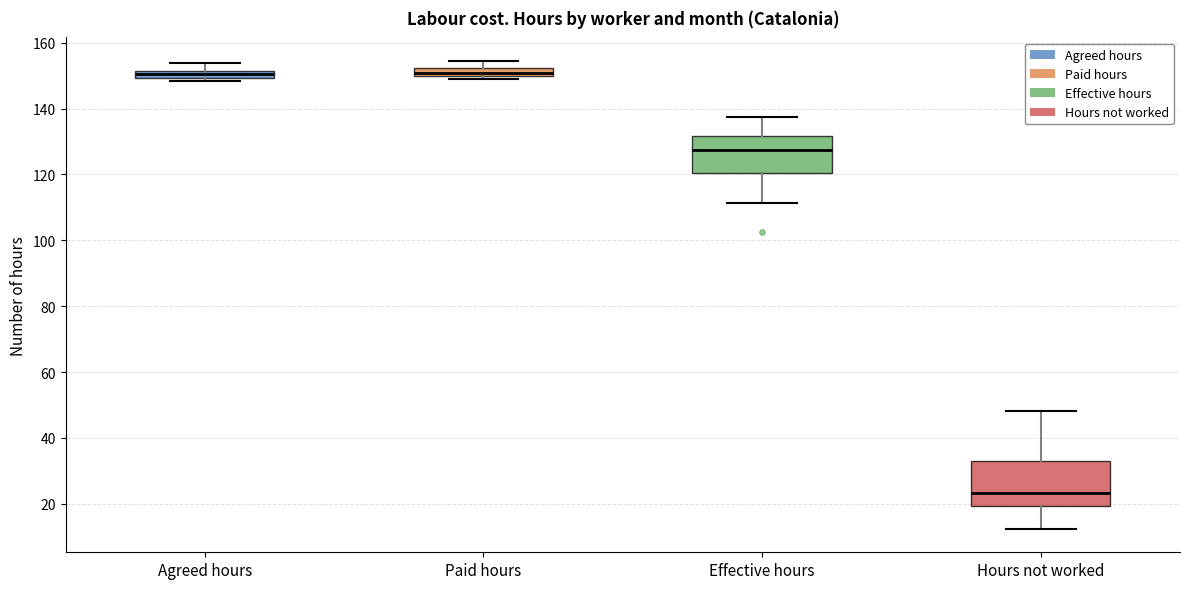

Where is the upper edge of the box for Paid hours on the y-axis? The values are not printed on the chart, so give them approximately, as read against the axis.

152